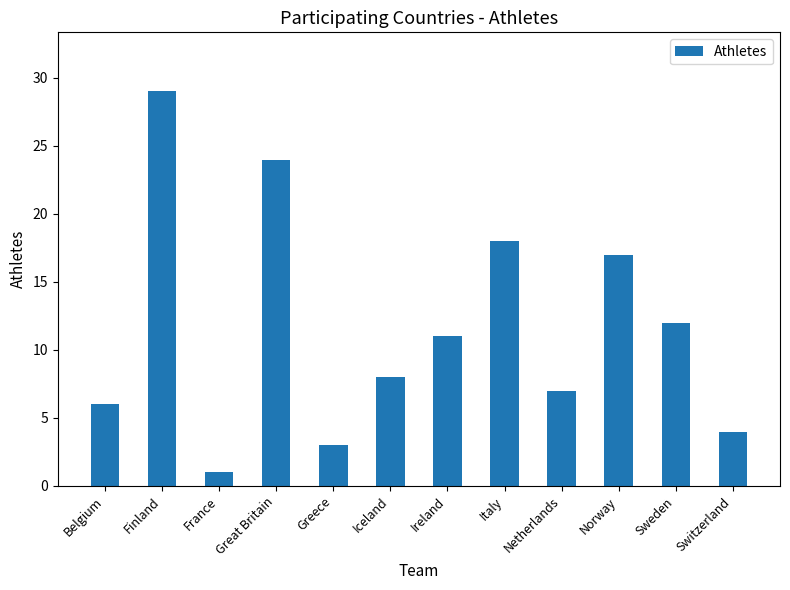

What is the change in value from France to Ireland?

+10